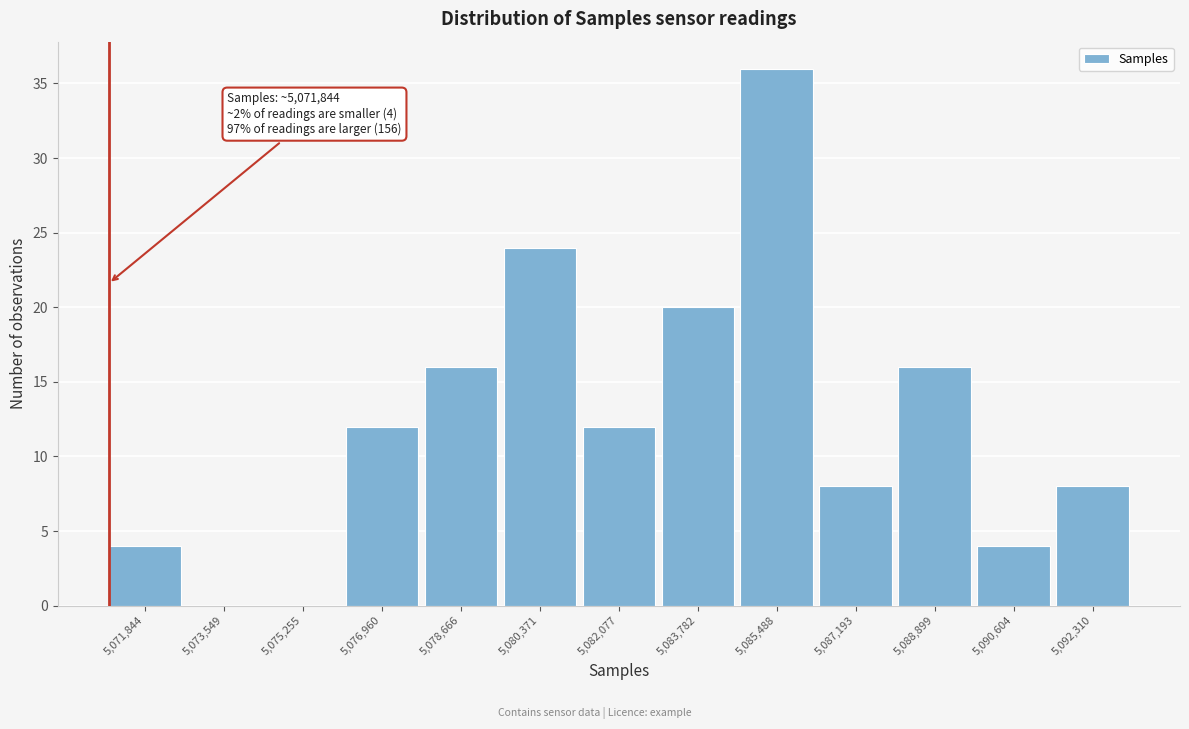

Reading right to left, extract all data points from this chart.

5,092,310=8	5,090,604=4	5,088,899=16	5,087,193=8	5,085,488=36	5,083,782=20	5,082,077=12	5,080,371=24	5,078,666=16	5,076,960=12	5,075,255=0	5,073,549=0	5,071,844=4